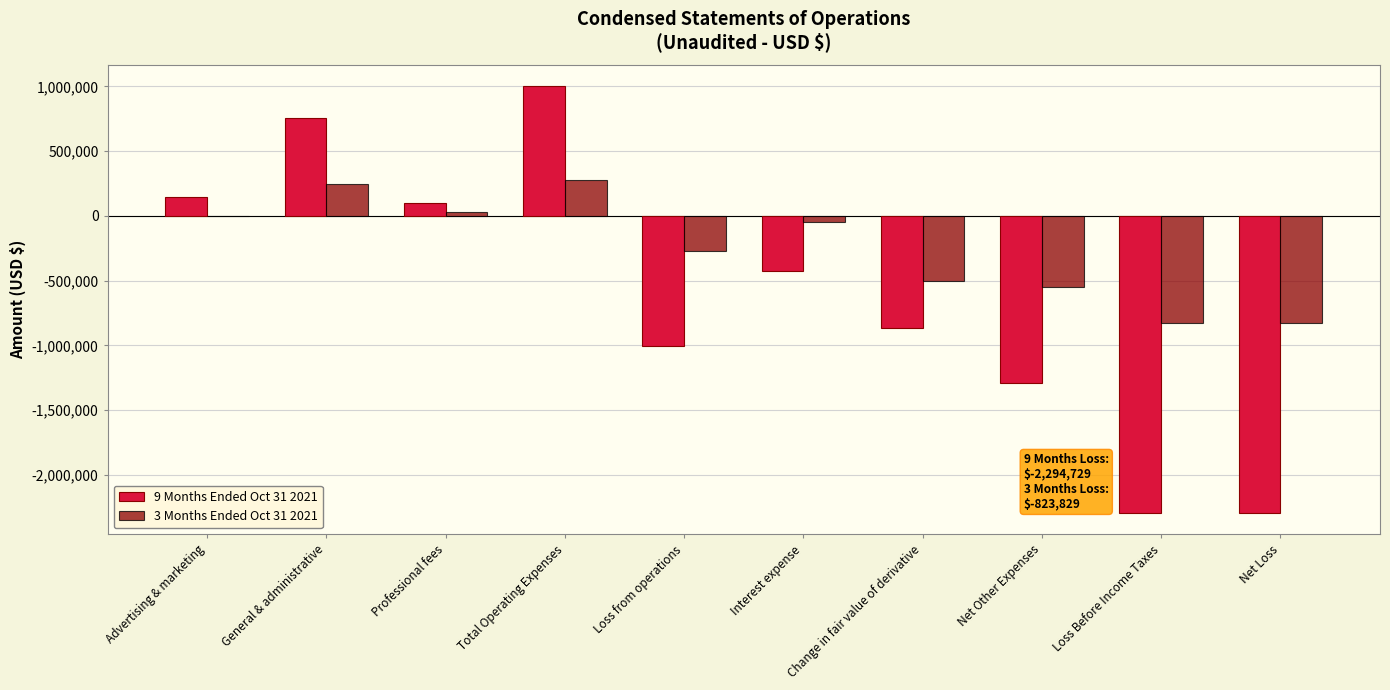

What is the greatest value displayed?

1002549